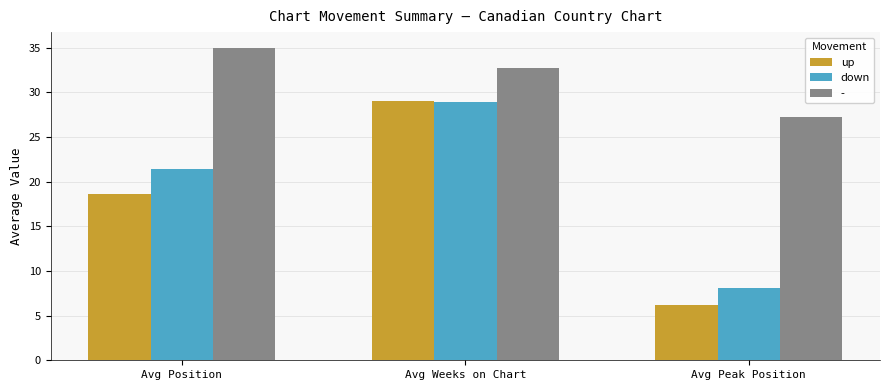

At which label does up first exceed 18?

Avg Position